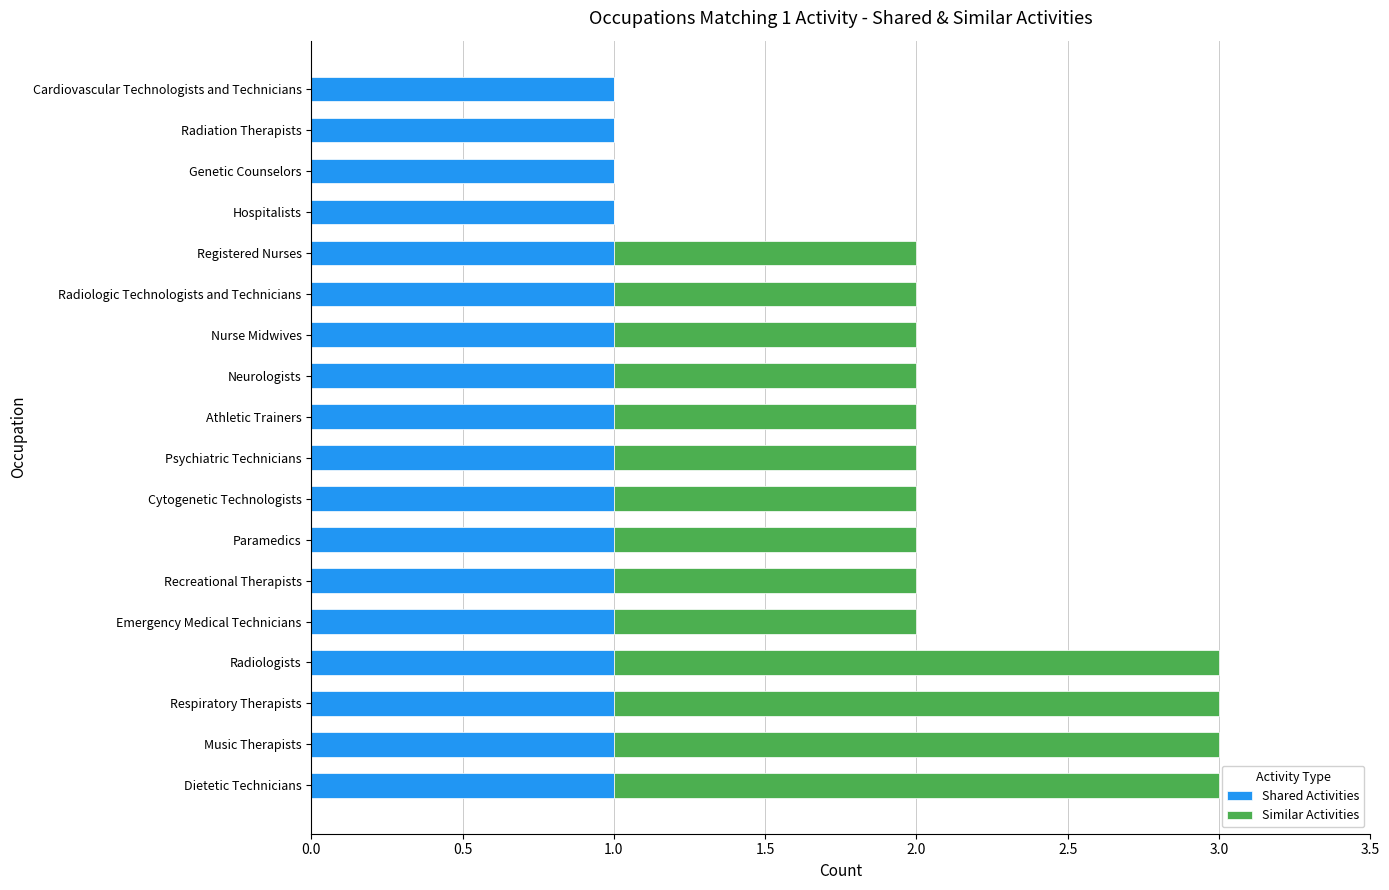

Is it true that Shared Activities equals 1 at Psychiatric Technicians?

True